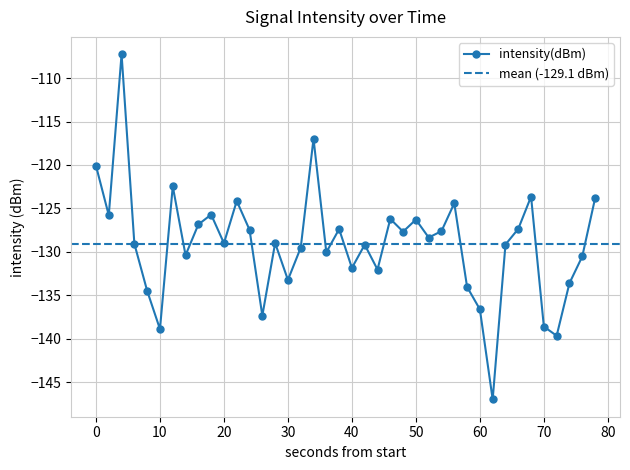

How many interior local peaks does the intensity(dBm) series have?

12